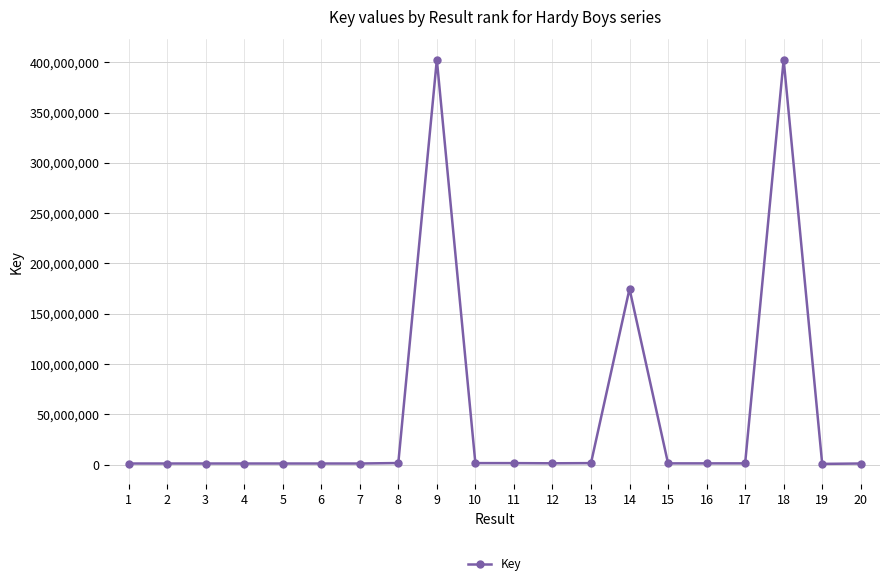

What is the average value?

49993164